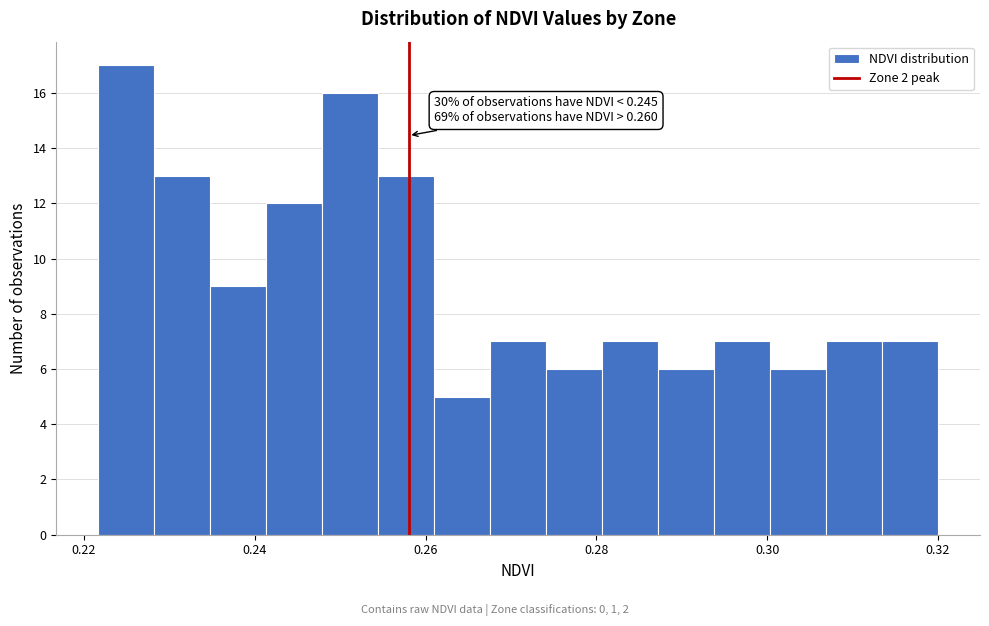

Read against the x-axis, roughly where is the centre of the tallest bar?

0.224